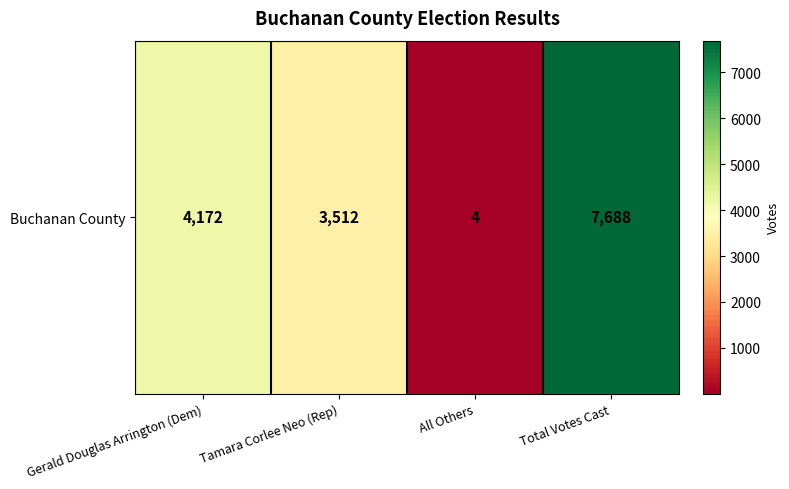

What is the greatest value displayed?

7688